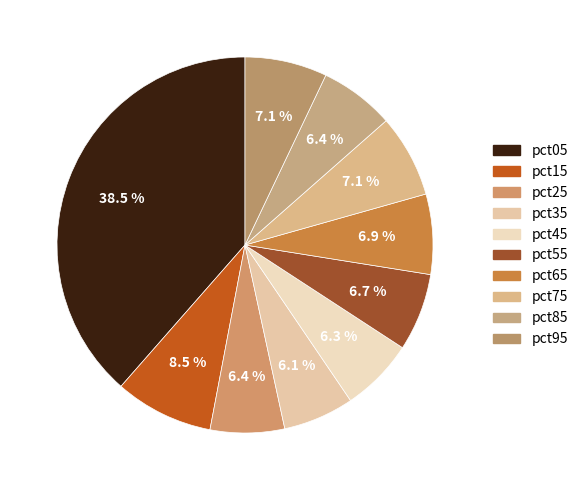

Count the number of slices in the pie.

10